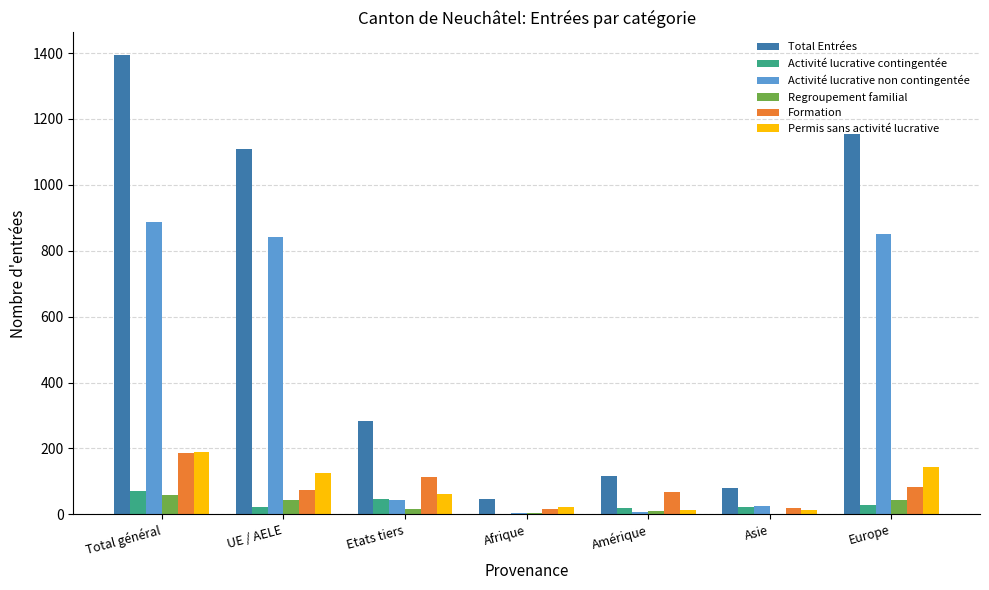

Does the chart contain stacked bars?

No